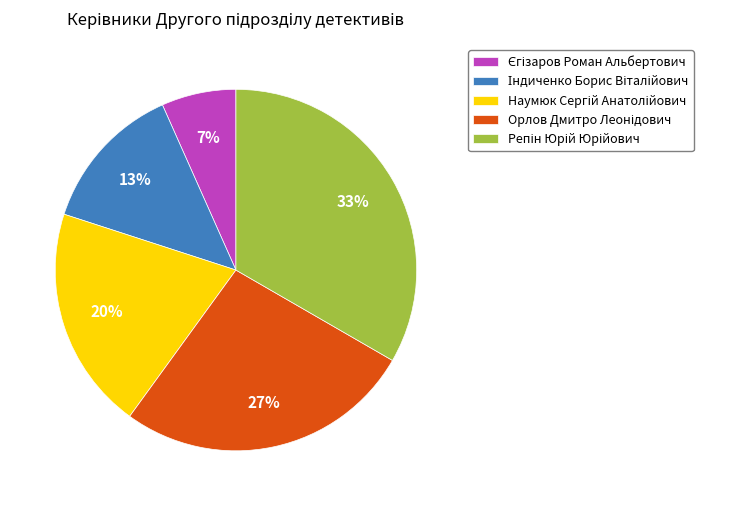

To the nearest percent, what is the average slice percentage?

20%